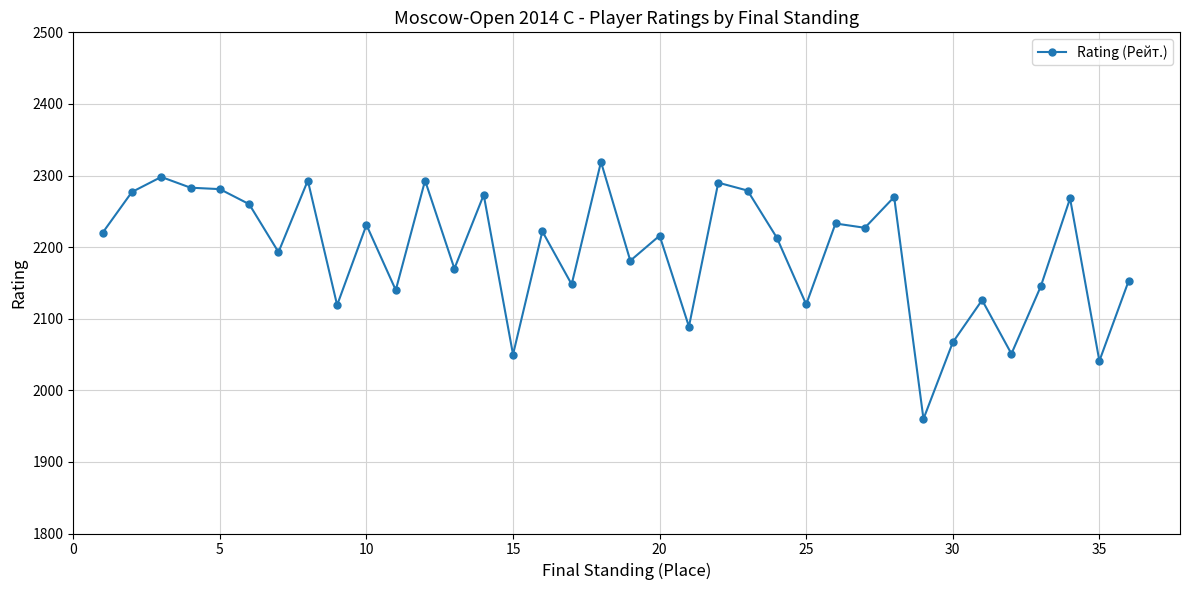

What is the value of the 7th point from the left?

2193